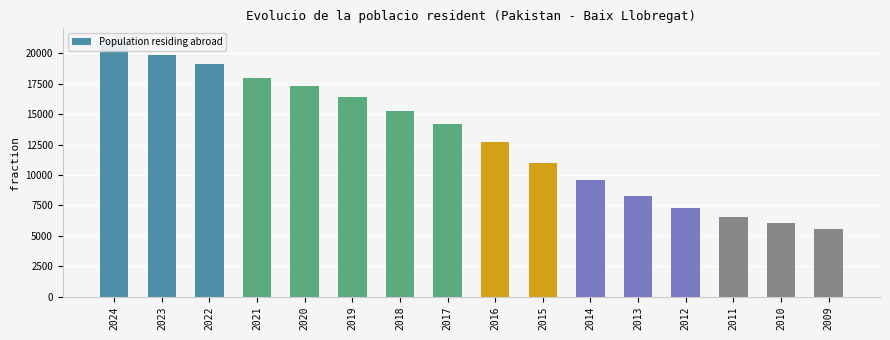

What is the difference between the values at 2012 and 2024?

13677